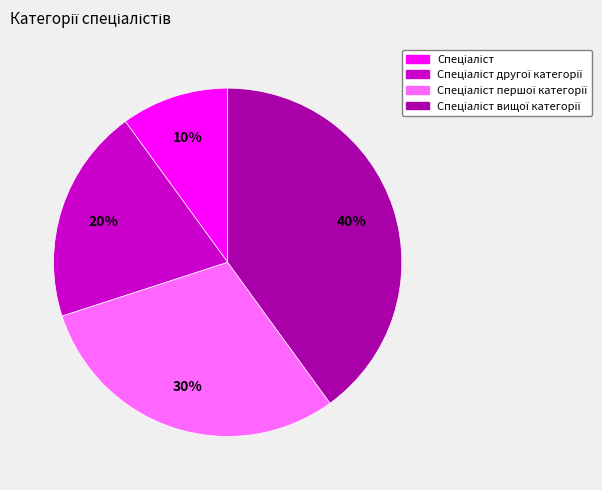

To the nearest percent, what is the difference between the largest and smallest slice percentages?

30%